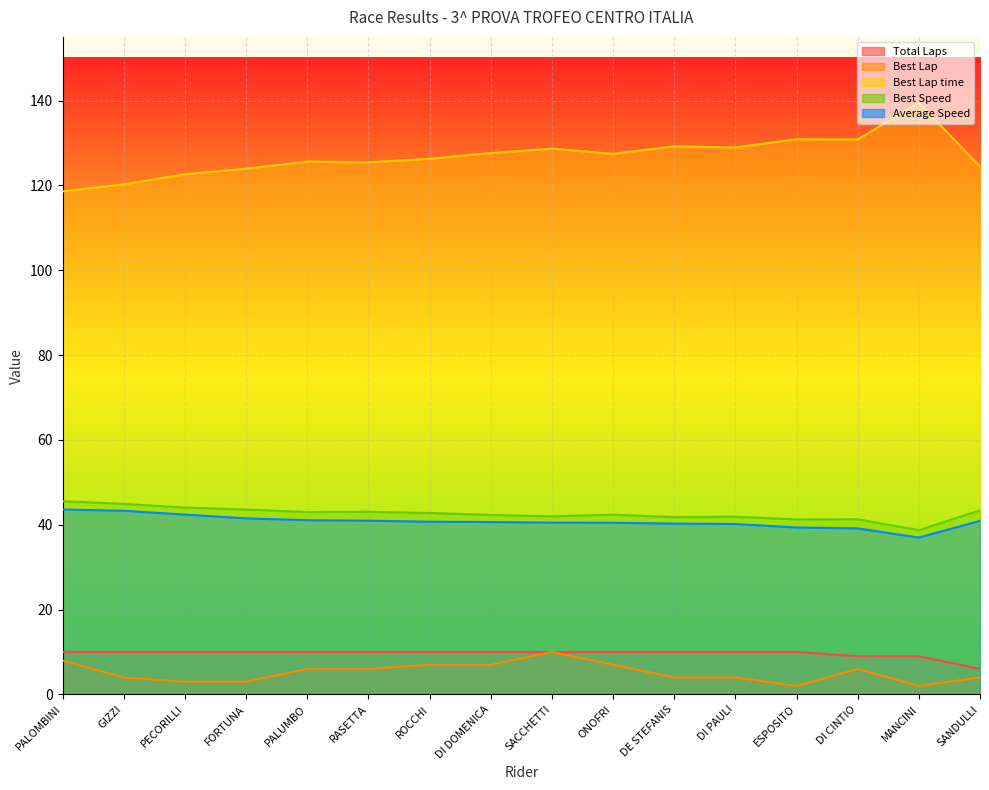

Between SACCHETTI and DI PAULI, which series saw the biggest shift?

Best Lap